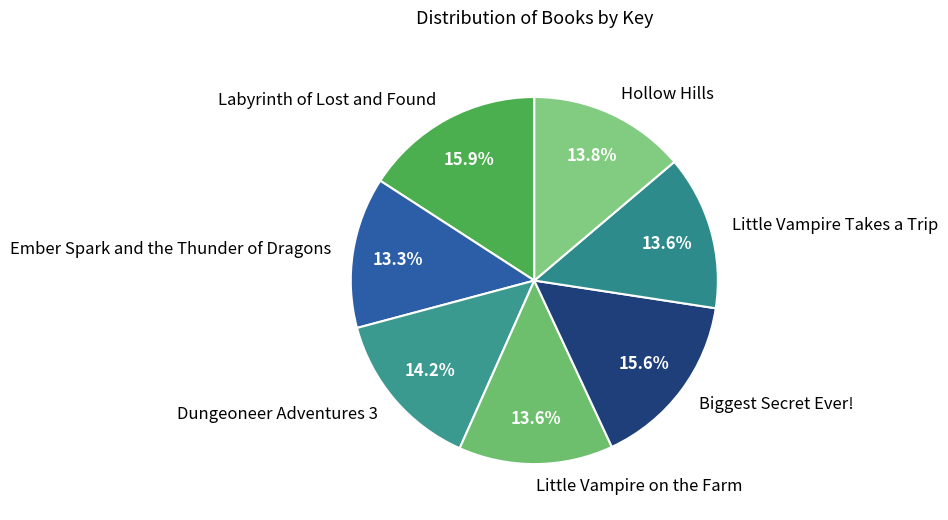

Does any single category account for the majority?

No